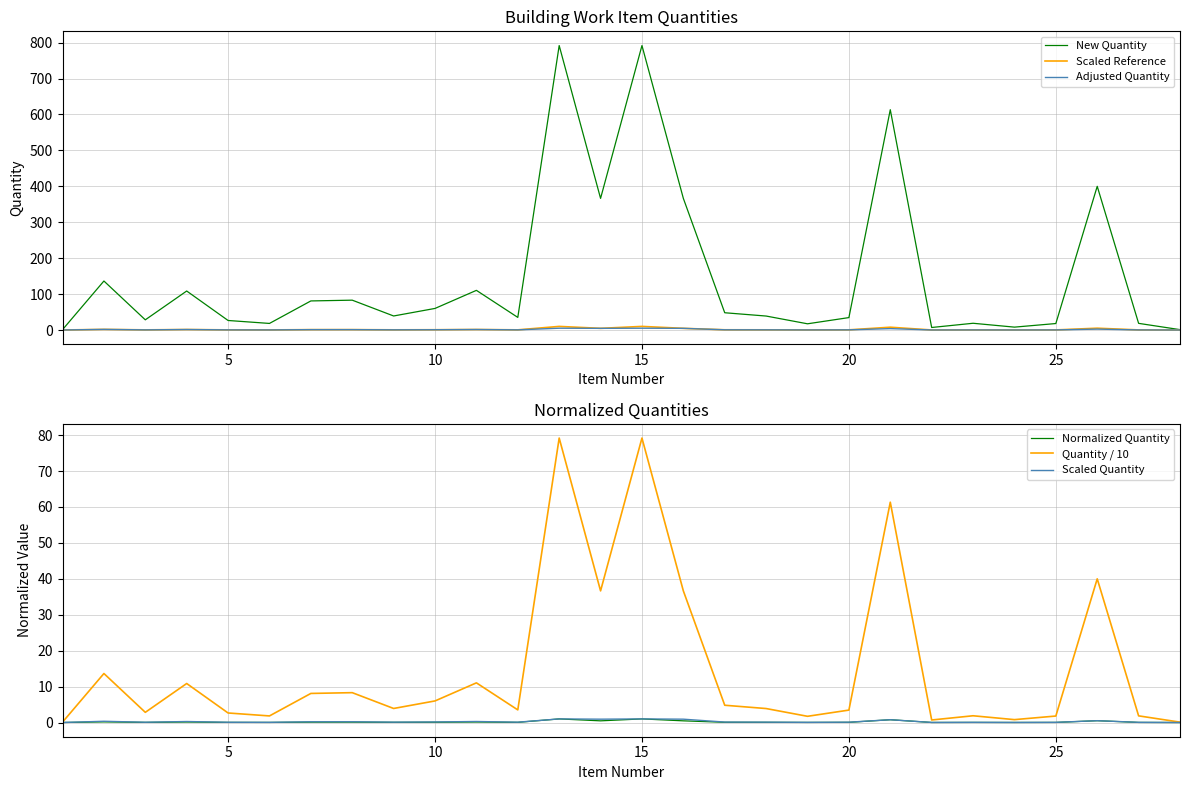

True or false: Scaled Reference has more than 0 points higher than both neighbors.

True